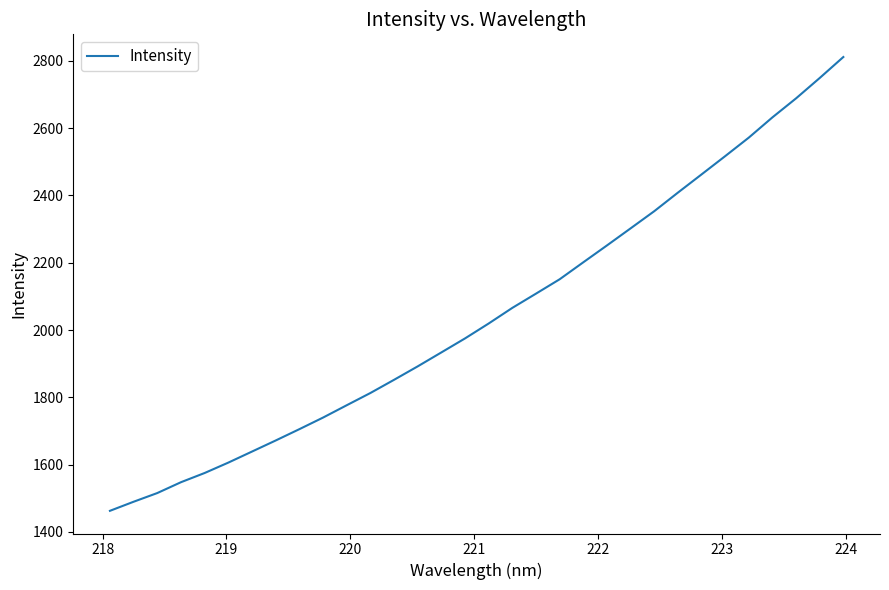

What is the difference between the maximum and minimum values?

1349.3